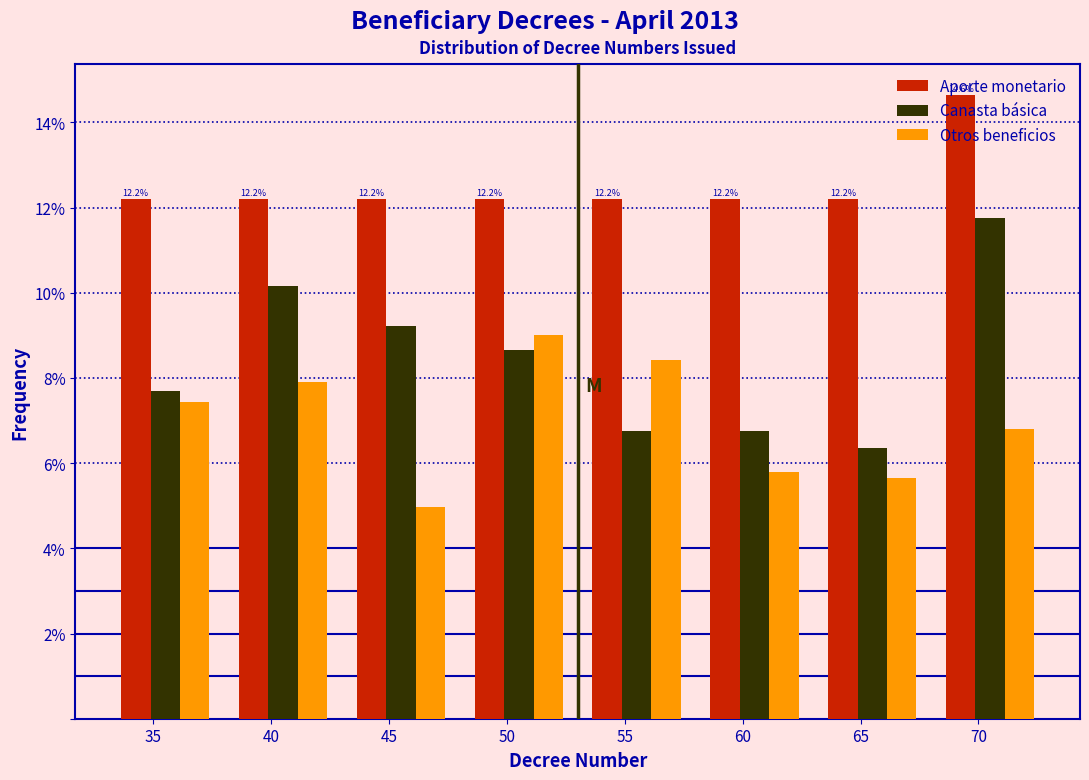

In the Canasta básica series, which range on the x-axis has the tallest bar?

68 to 73